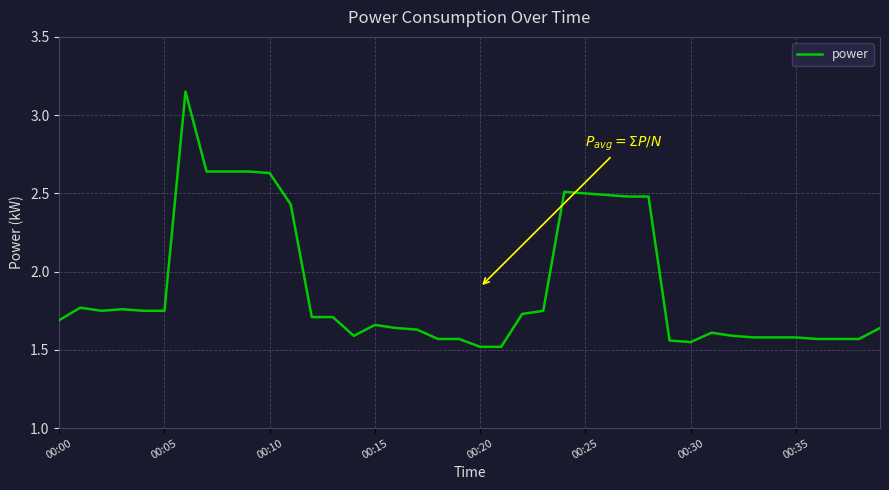

What is the smallest value displayed?

1.5